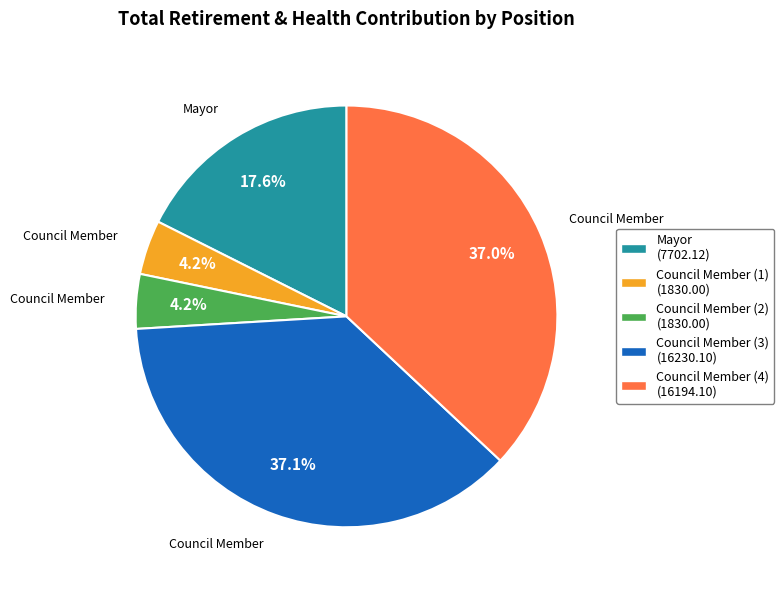

Approximately how many times larger is the value at Council Member (3) (16230.10) compared to Council Member (4) (16194.10)?

1.0